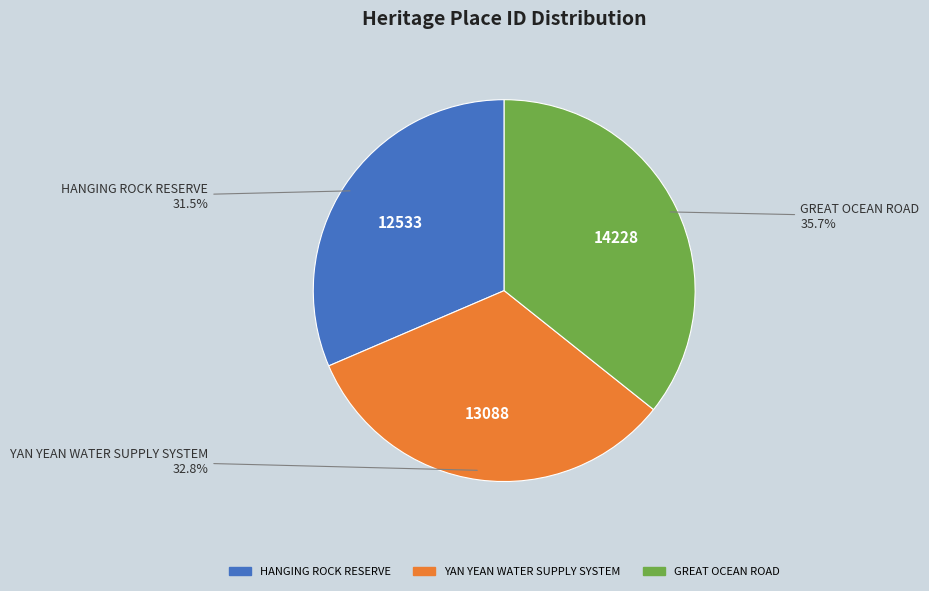

To the nearest percent, what portion does GREAT OCEAN ROAD represent?

36%